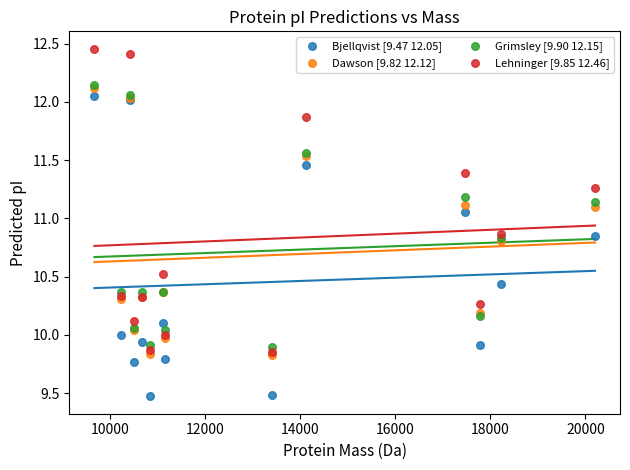

Which series reaches the maximum Y coordinate?

Lehninger [9.85 12.46]